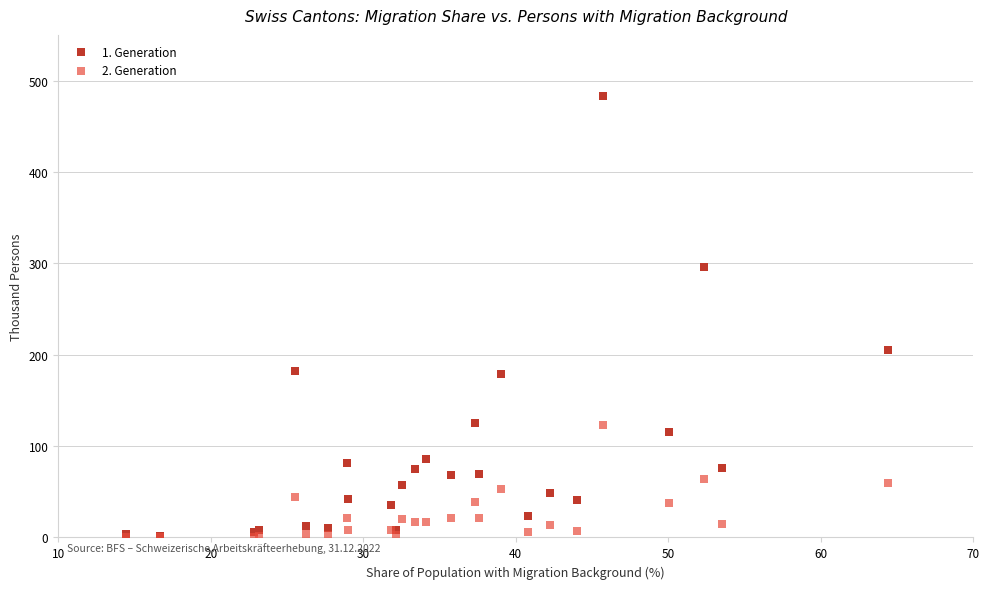

Which series has the largest Y range (max minus min)?

1. Generation